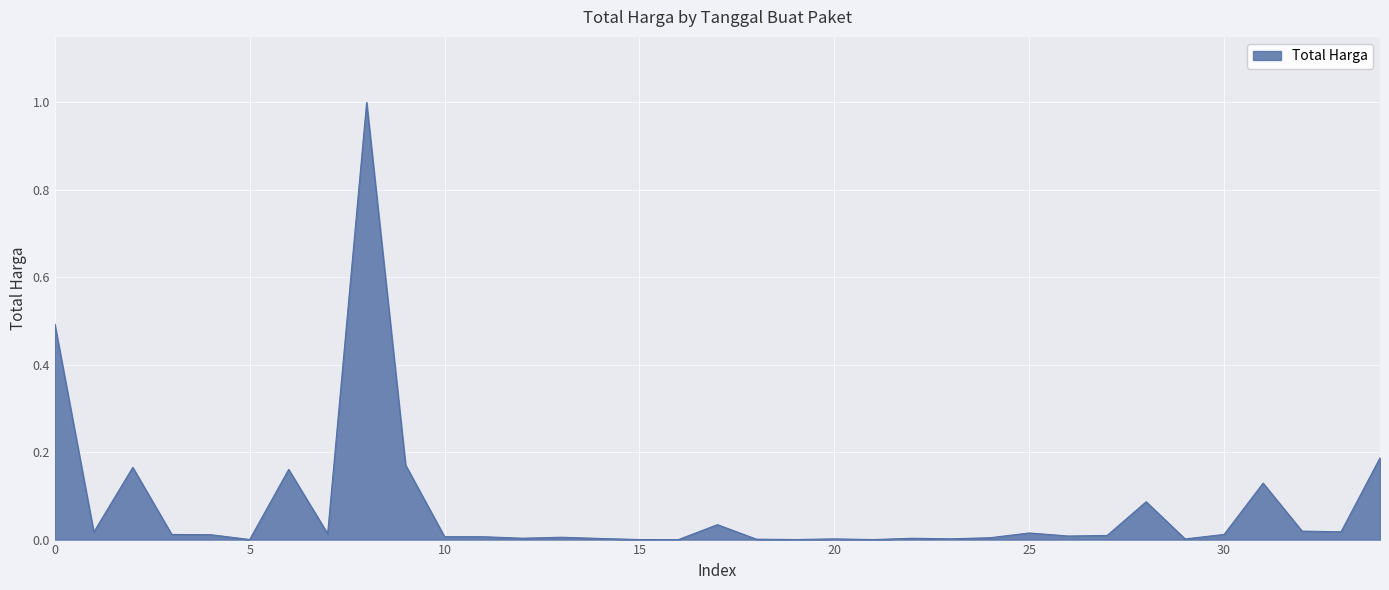

What is the difference between the maximum and minimum values?

1.0